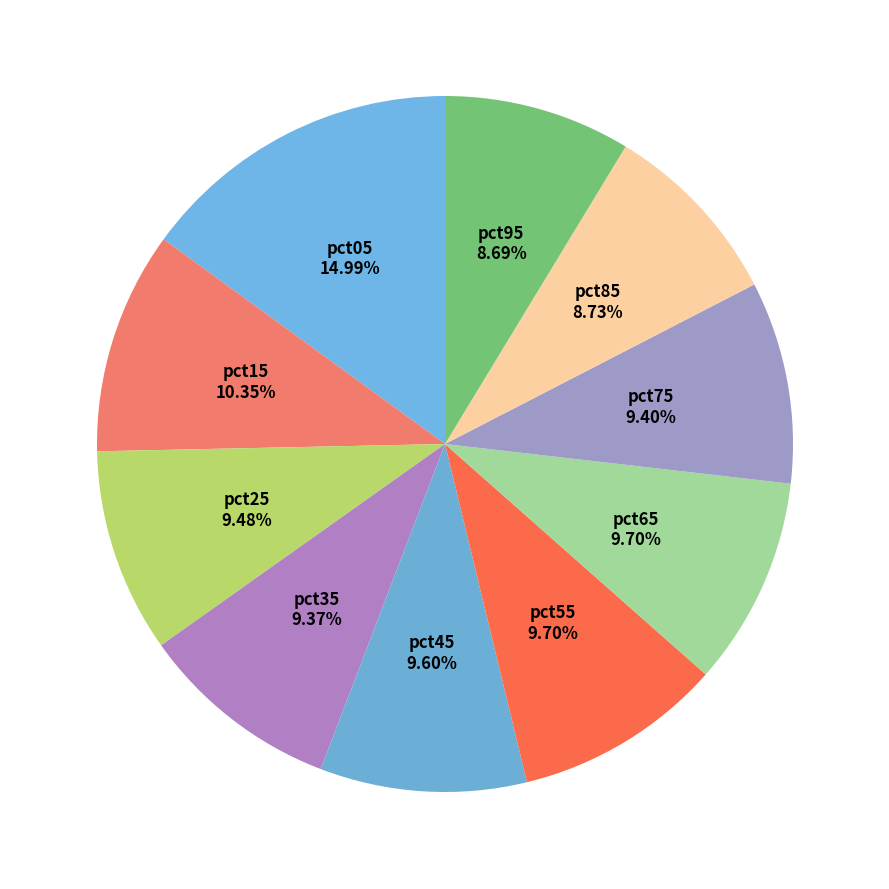

Rank the categories by value from lowest to highest.

pct95, pct85, pct35, pct75, pct25, pct45, pct55, pct65, pct15, pct05